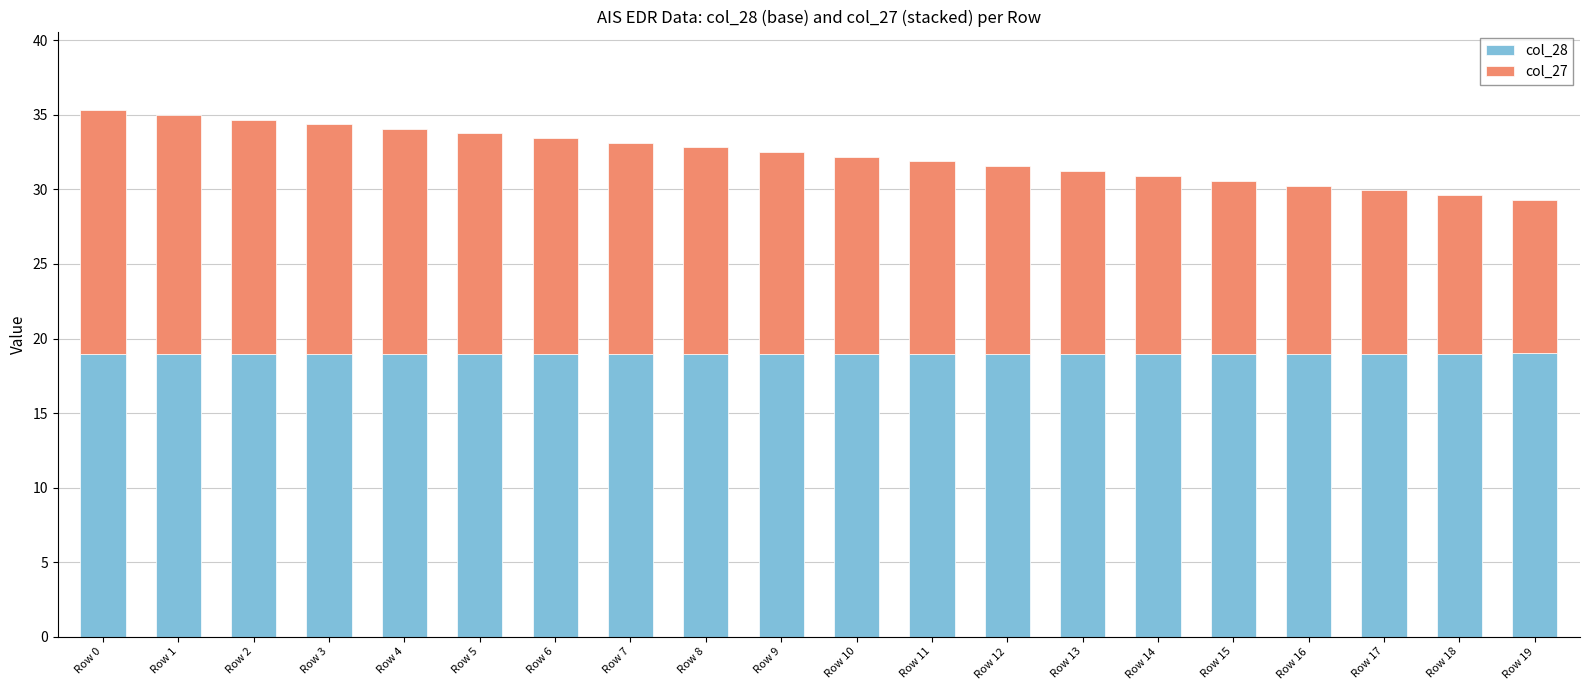

The value of col_28 at Row 0 is 4.6. True or false?

False